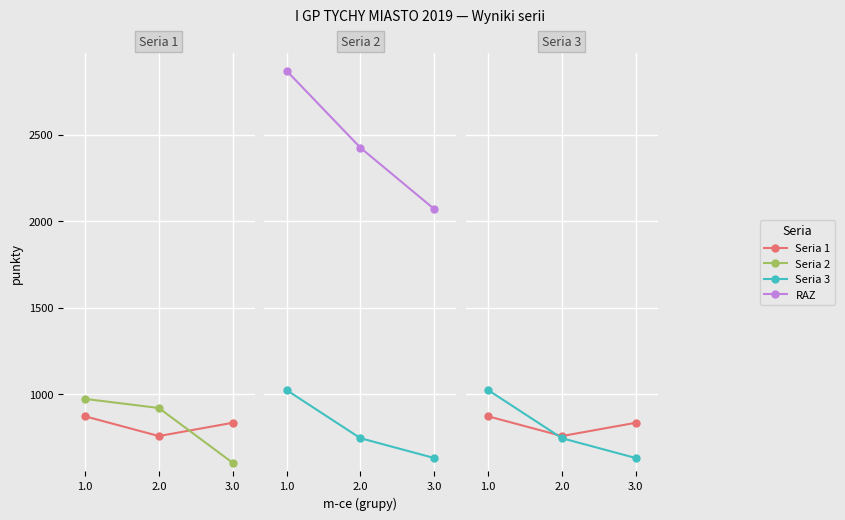

Reading left to right, what are all the values shown in this chart?

Seria 1: 1.0=872.9	2.0=758.7	3.0=835.5
Seria 2: 1.0=973.6	2.0=920.9	3.0=604.0
Seria 3: 1.0=1024.4	2.0=746.3	3.0=631.7
RAZ: 1.0=2870.9	2.0=2425.9	3.0=2071.2